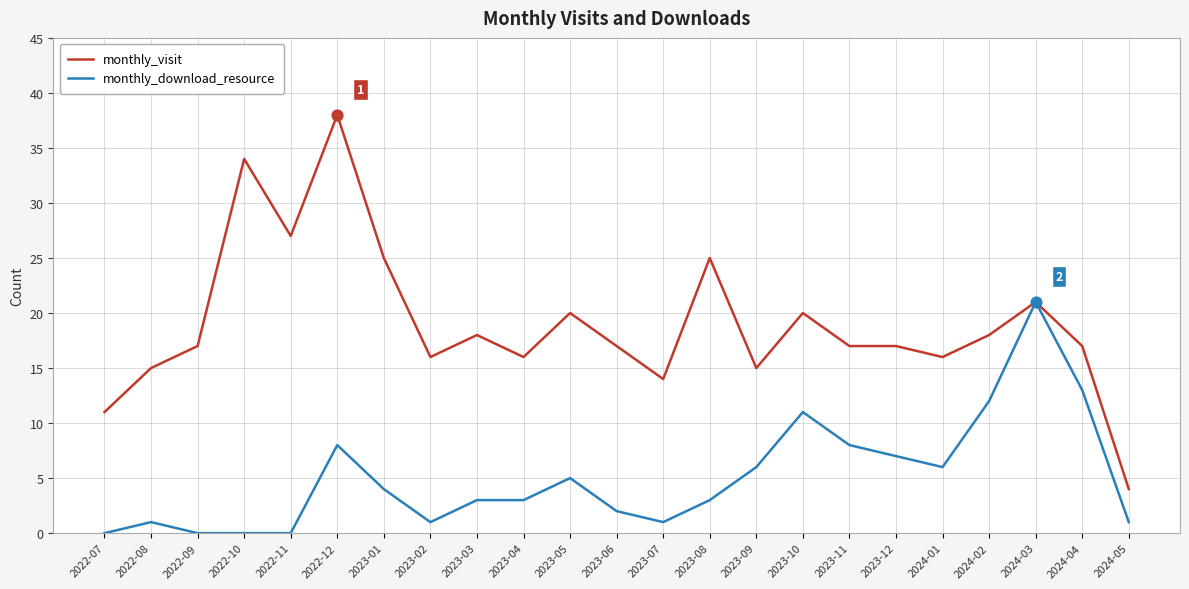

What is the difference between the highest and lowest values at 2024-01?

10